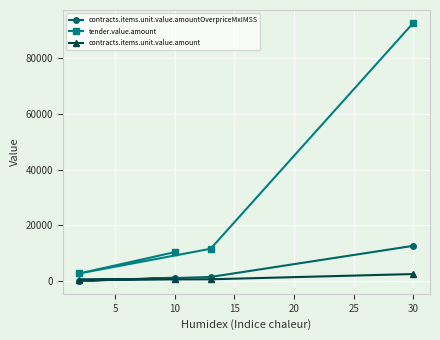

How many data points in tender.value.amount are above 11687?

1